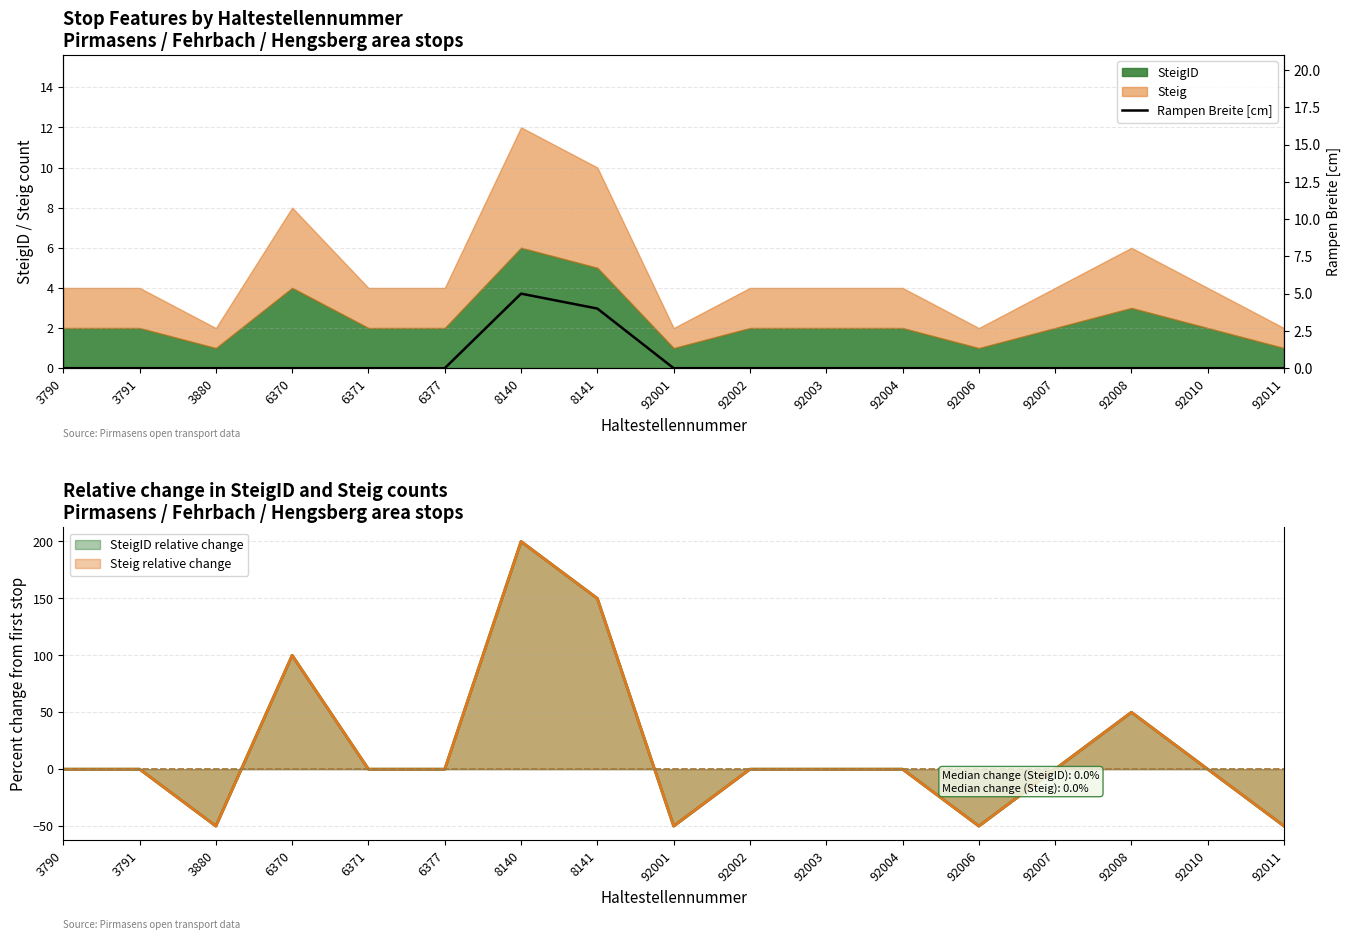

How many data points does each series have?

17